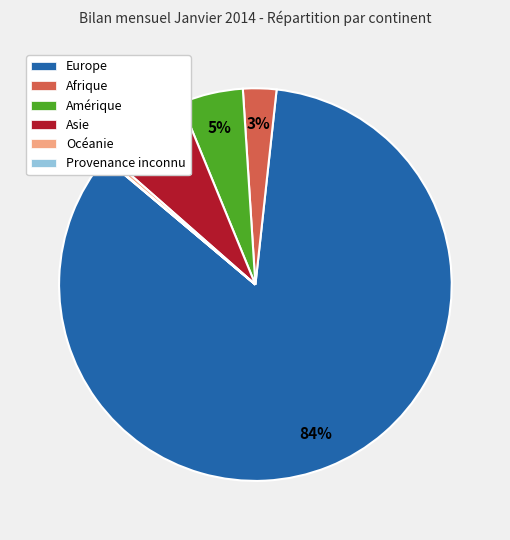

The Amérique slice represents 5% of the pie. True or false?

True